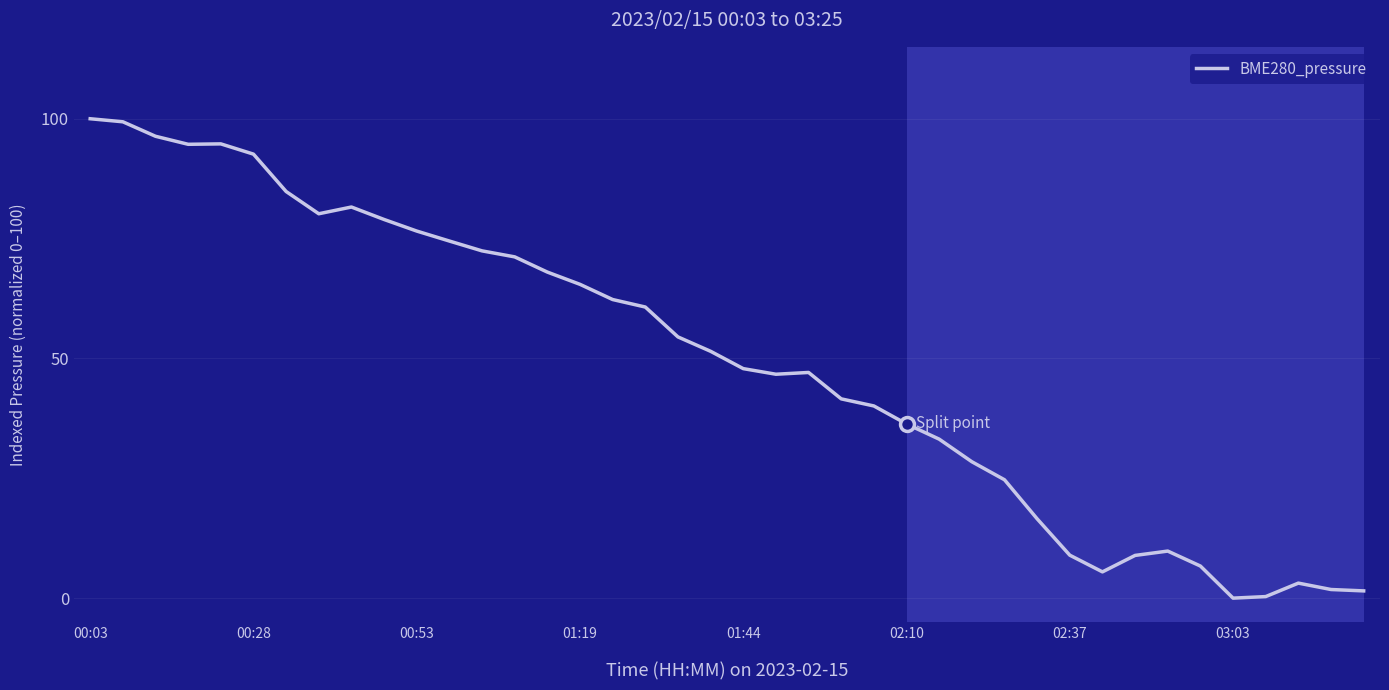

What is the difference between the maximum and minimum values?

100.0